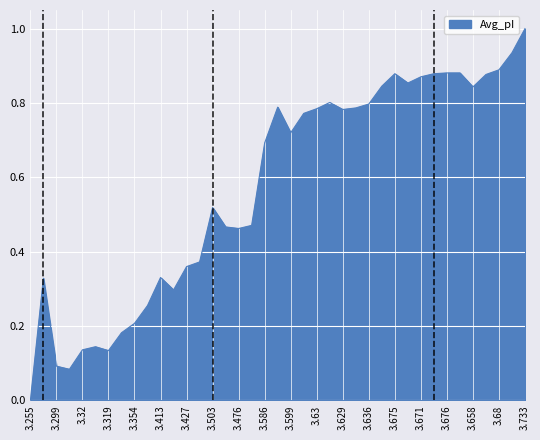

Does the chart have visible grid lines?

Yes